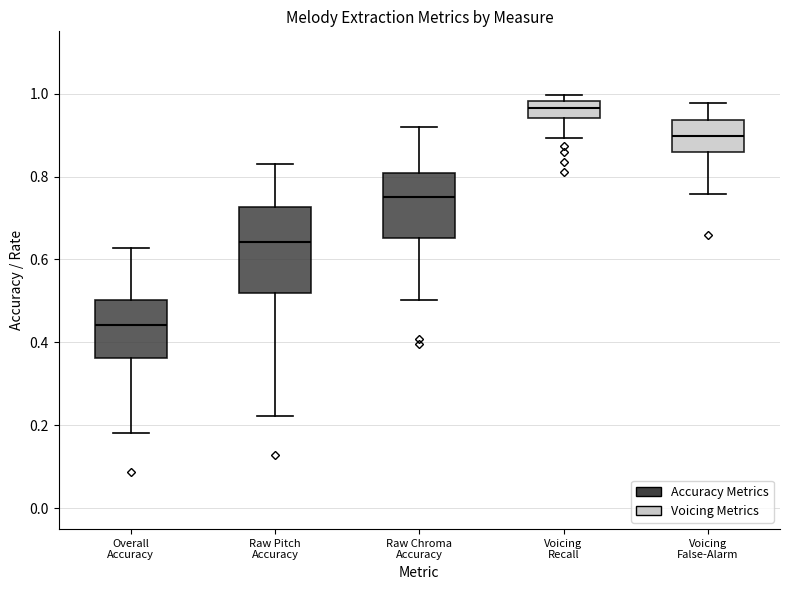

Where is the lower edge of the box for Voicing Recall on the y-axis? The values are not printed on the chart, so give them approximately, as read against the axis.

0.94